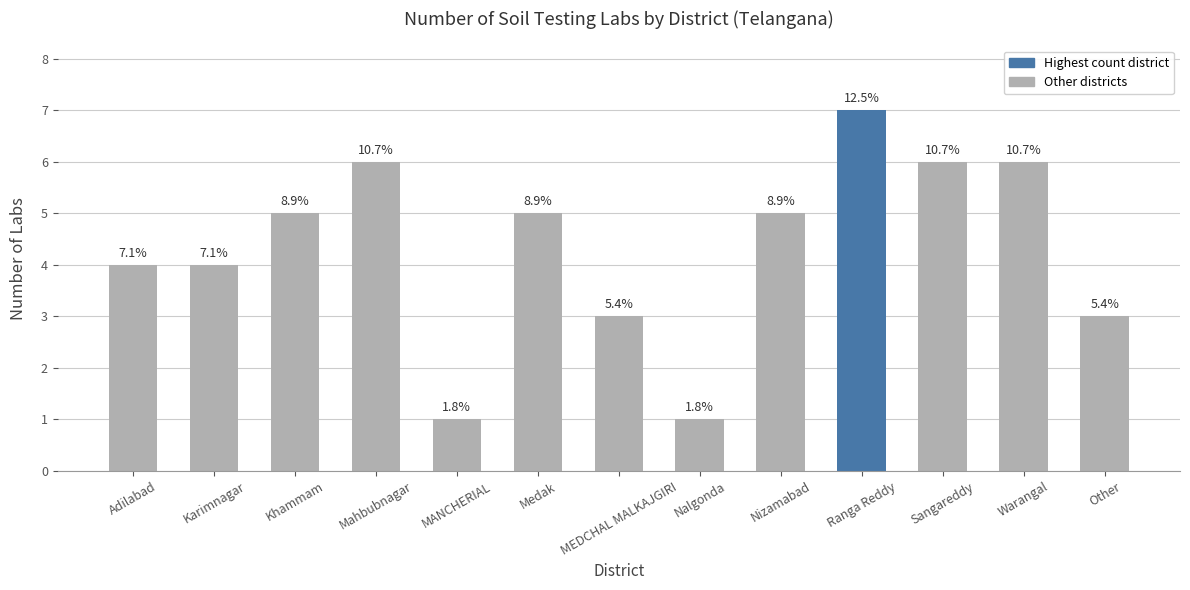

Does the chart contain any negative values?

No